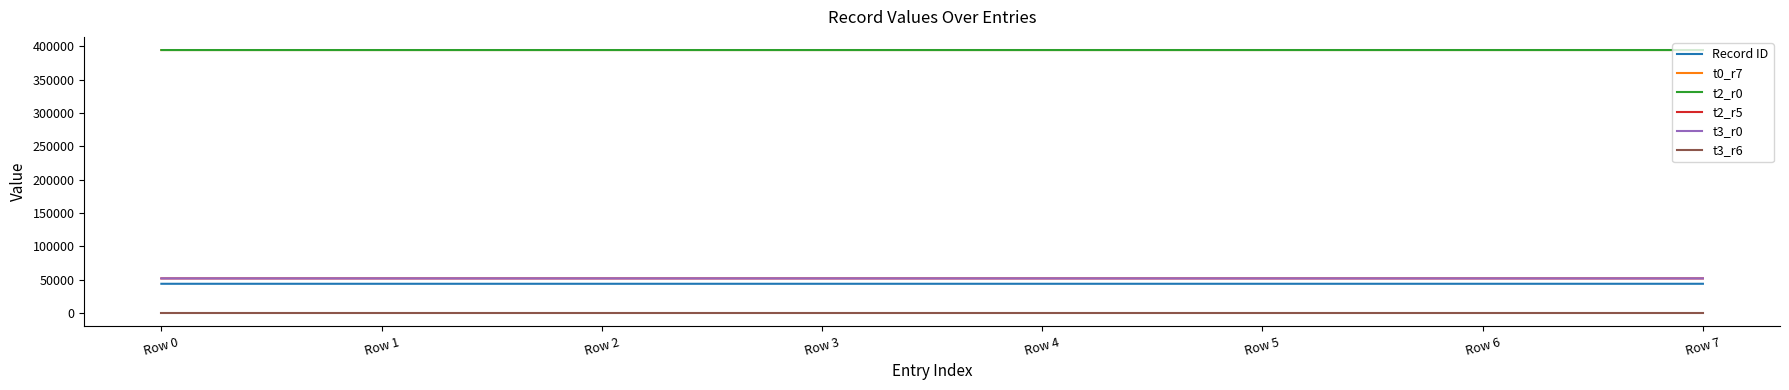

Which has a higher value, Row 0 or Row 1?

Row 1